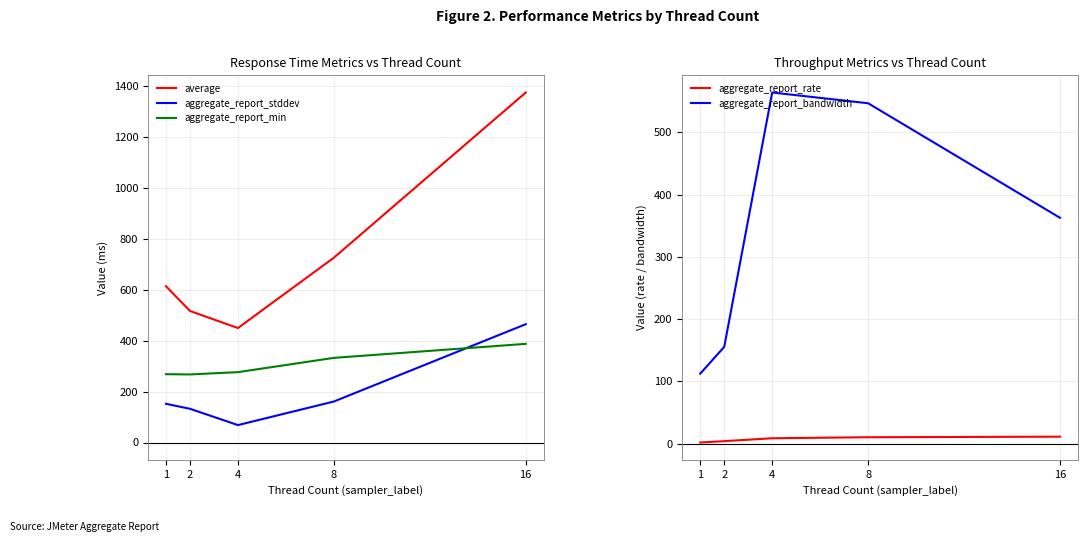

How many values in the aggregate_report_bandwidth series exceed 362?

3